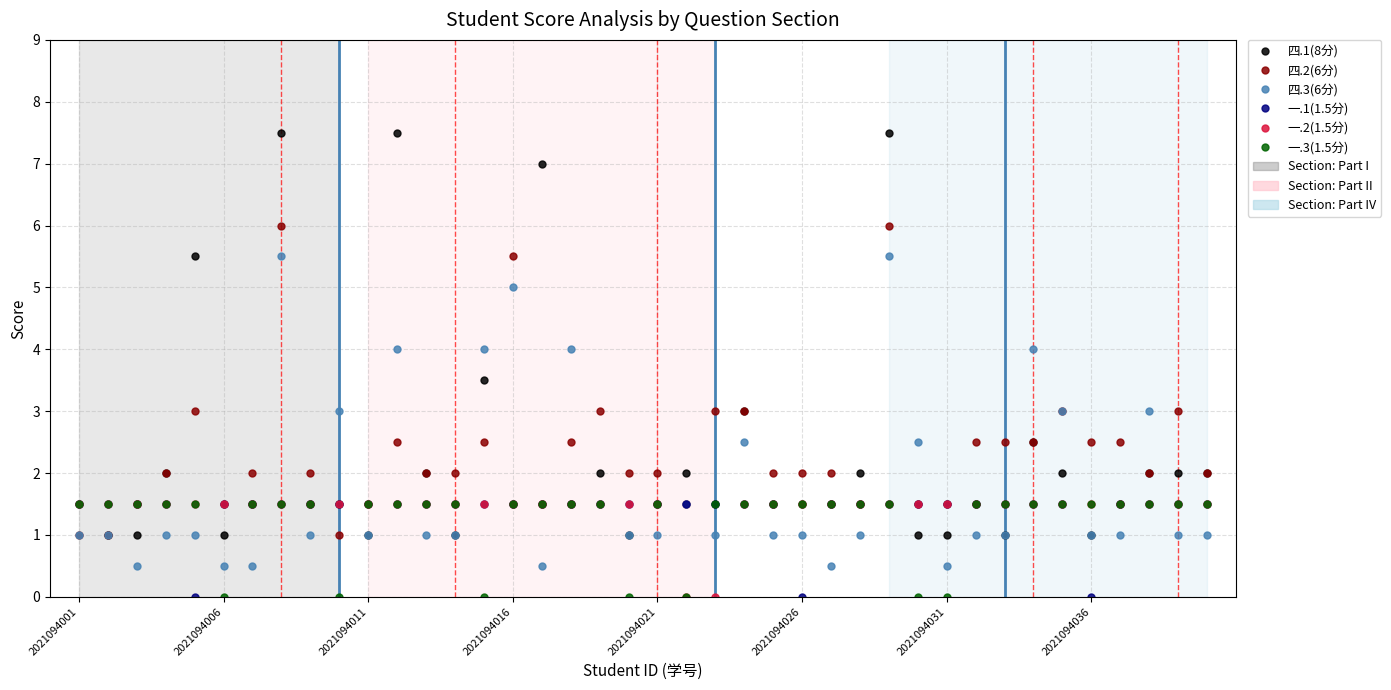

True or false: 四.3(6分) has more than 0 interior local peaks.

True